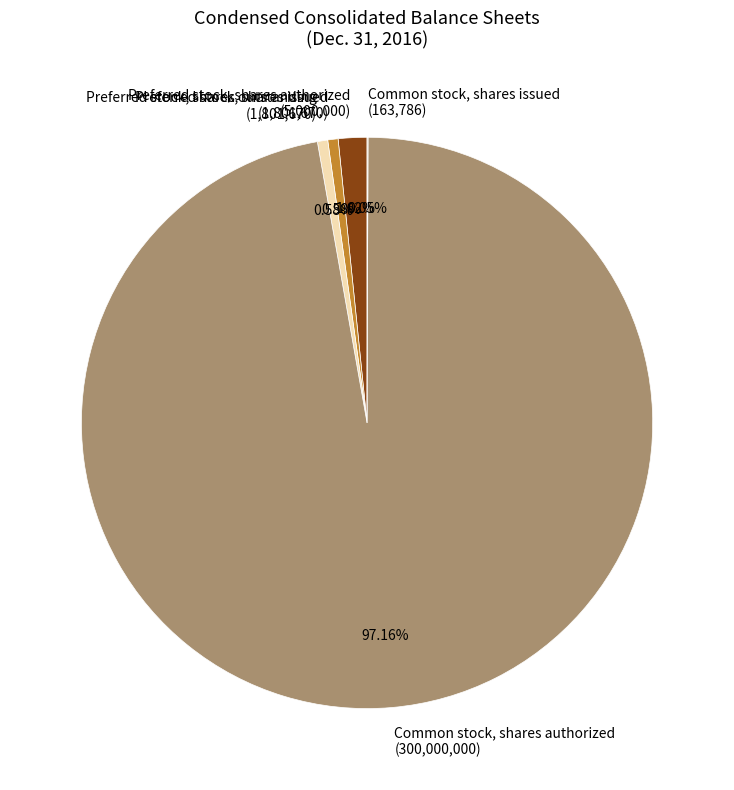

Which has a higher value, Preferred stock, shares outstanding (1,801,670) or Preferred stock, shares authorized (5,000,000)?

Preferred stock, shares authorized (5,000,000)